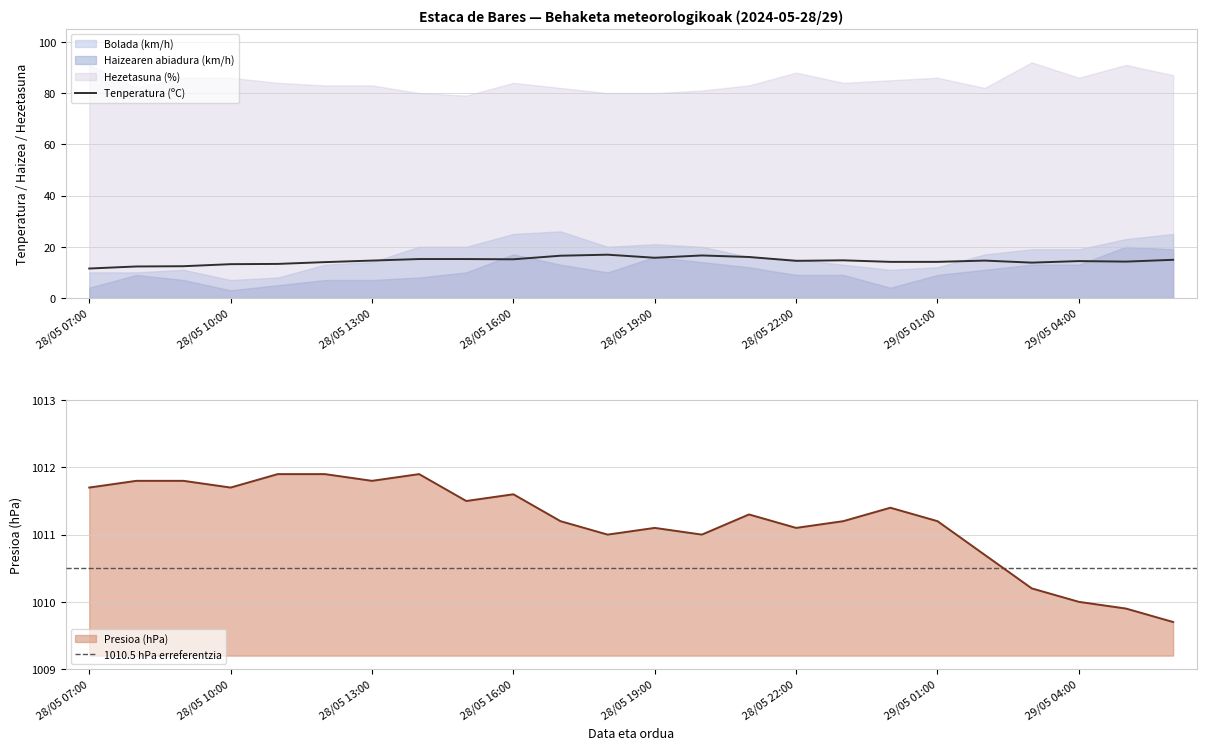

Rank the series at 28/05 18:00 from lowest to highest value.

Haizearen abiadura (km/h), Tenperatura (ºC), Bolada (km/h), Hezetasuna (%), Presioa (hPa)